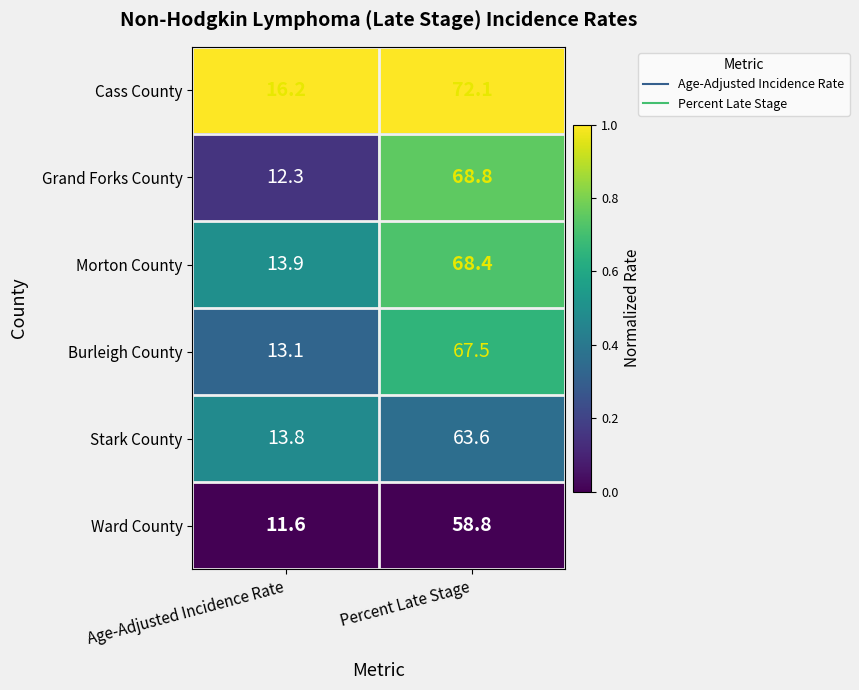

At which category does the chart reach its peak across all series?

Percent Late Stage